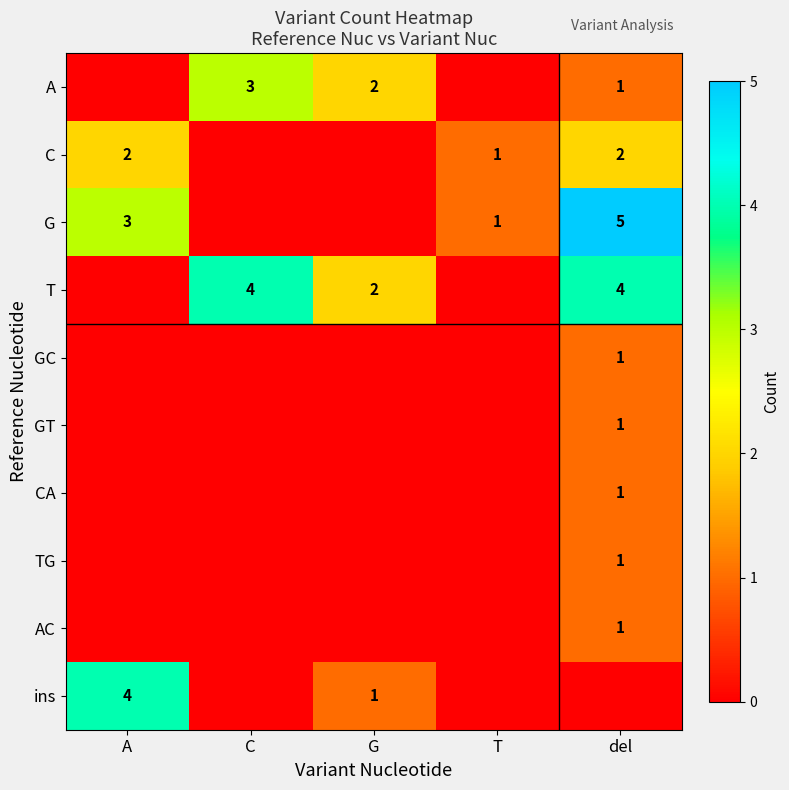

Is it true that C equals 1 at A?

False